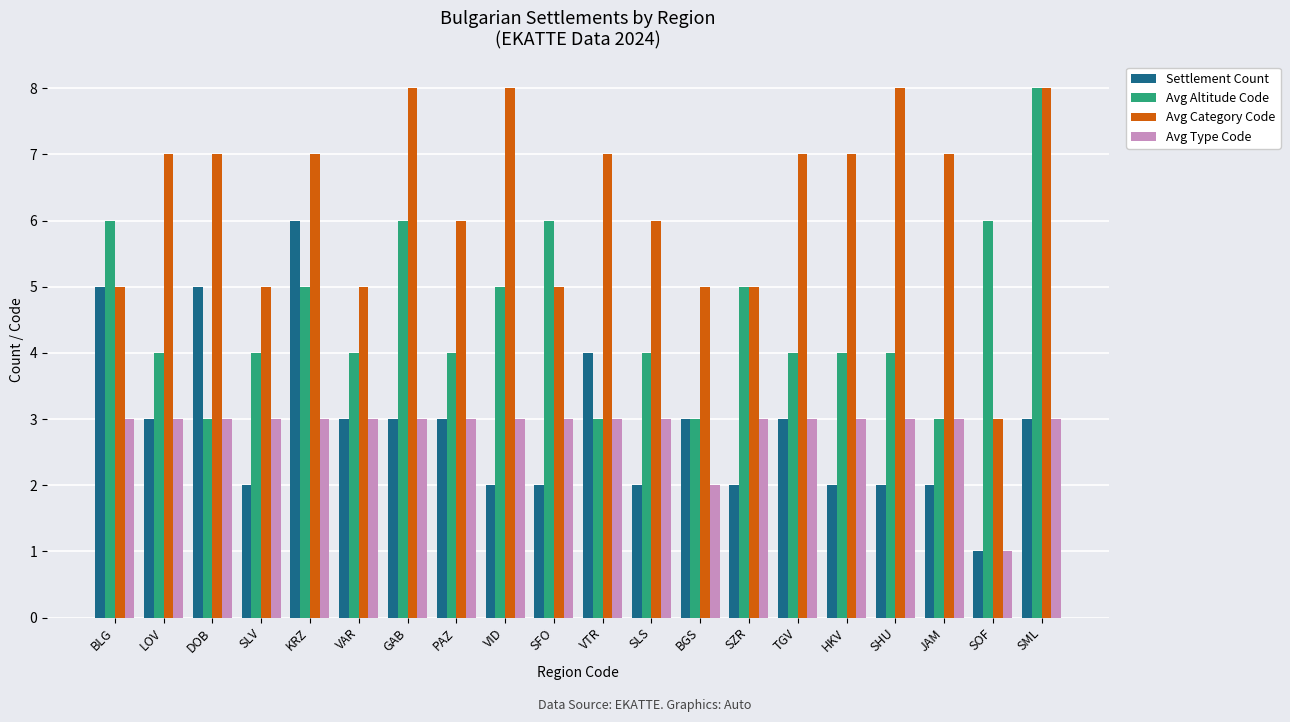

Which series has the largest total across all categories?

Avg Category Code